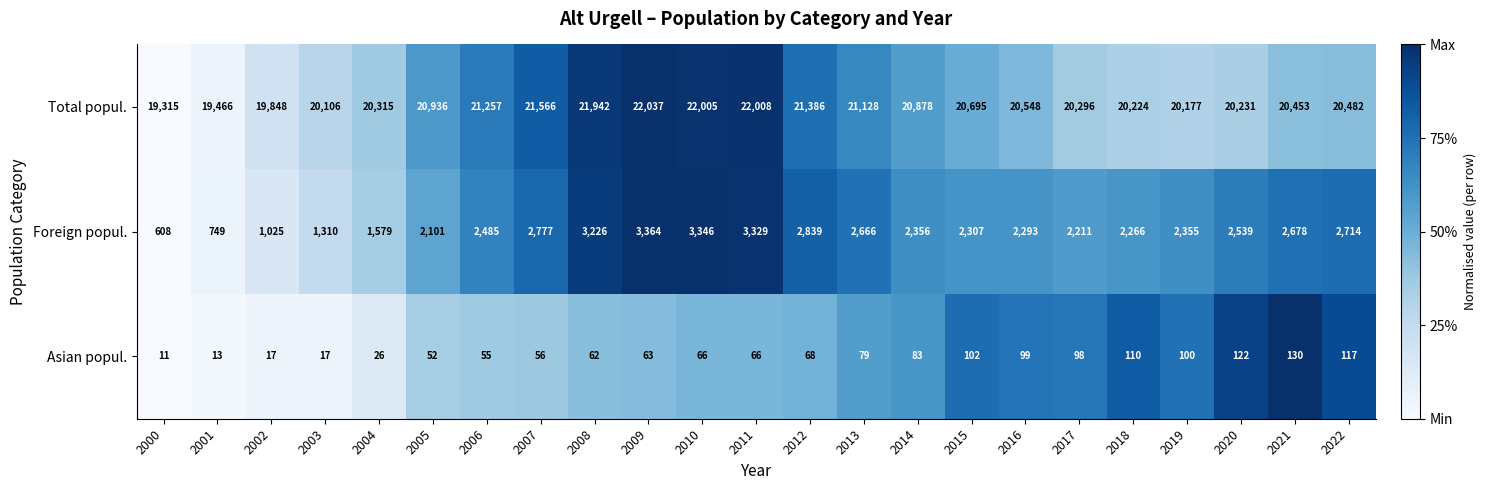

Read the Foreign popul. value at 2012, to the nearest 100.

2800